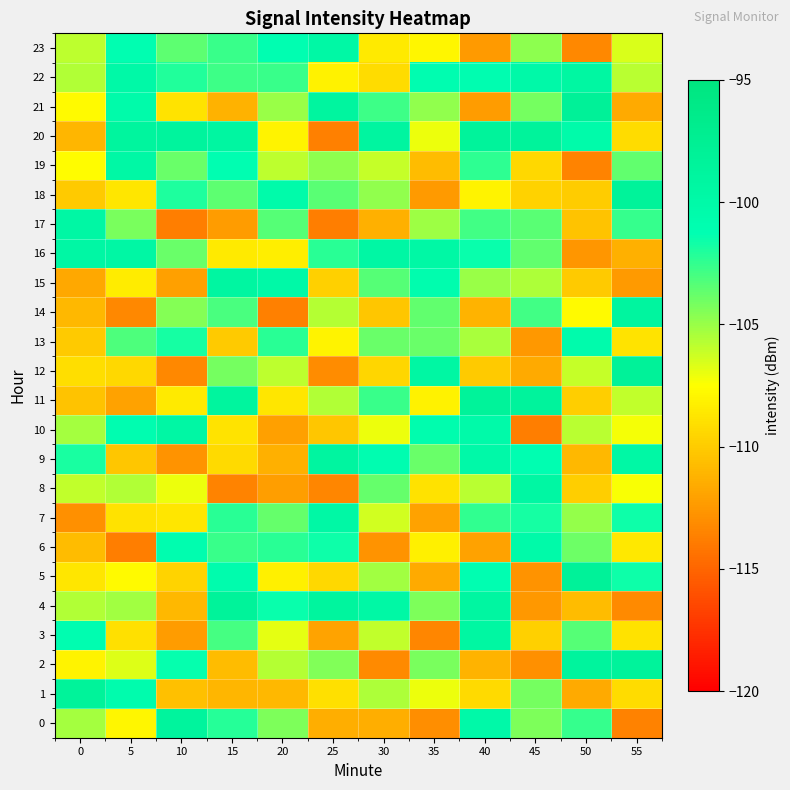

What is the maximum value shown in the chart?

-98.1